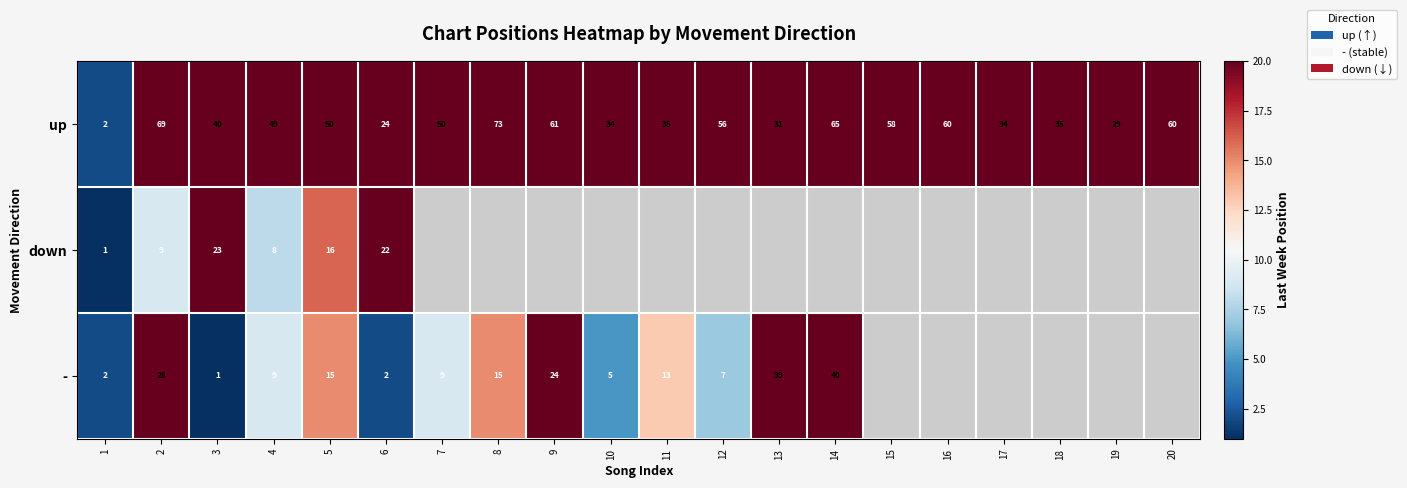

What is the total value across all series at 1?

5